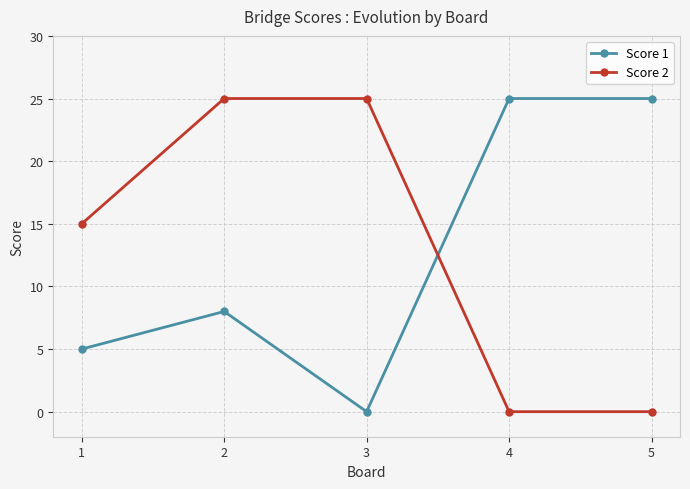

True or false: Score 1 and Score 2 cross at least once.

True